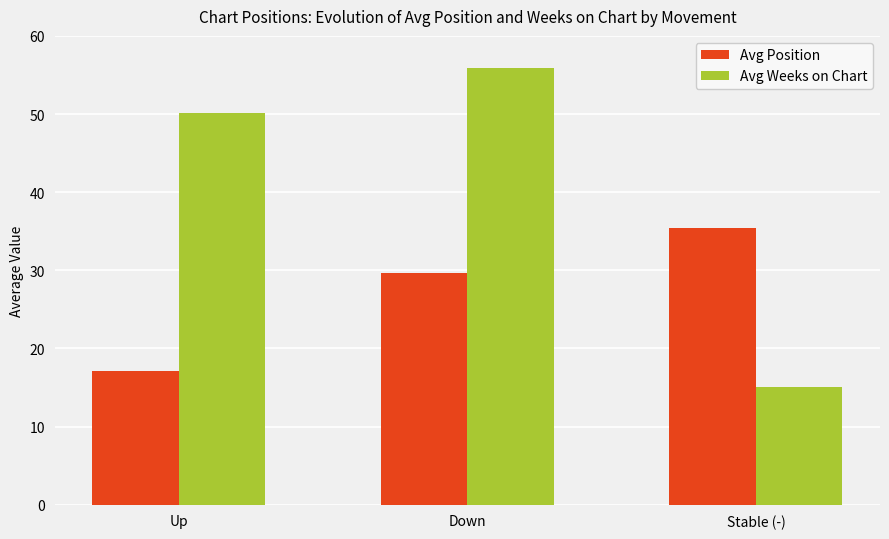

At which label does Avg Position first exceed 29?

Down